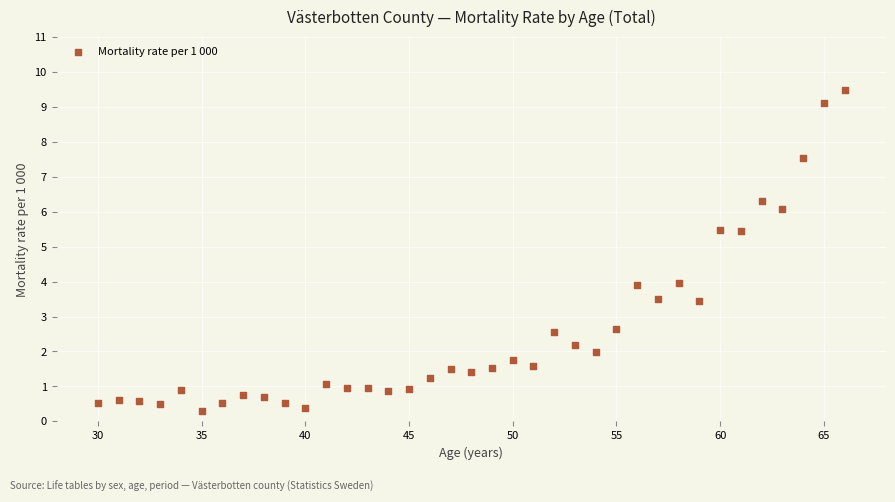

What is the range of Y values (max minus min)?

9.2